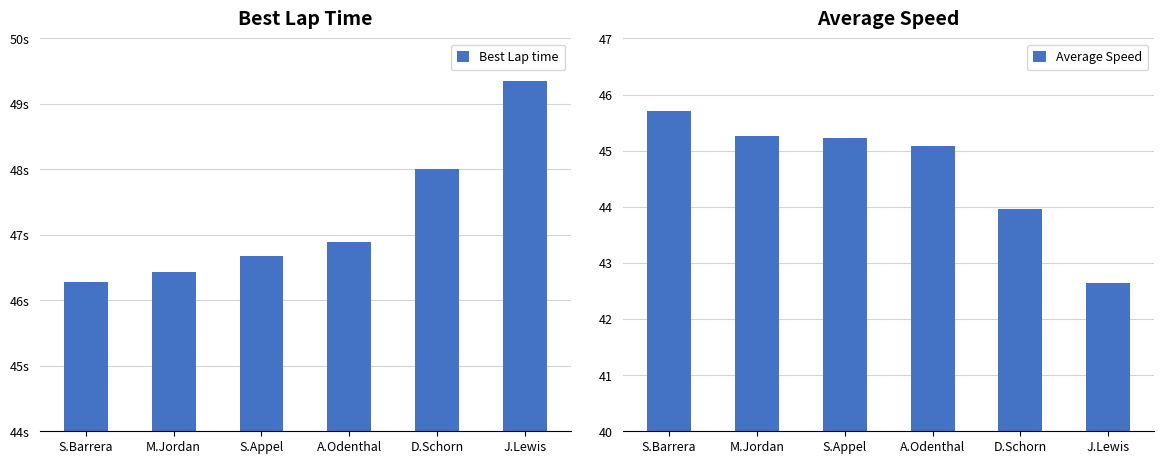

What position from the right is D.Schorn?

2